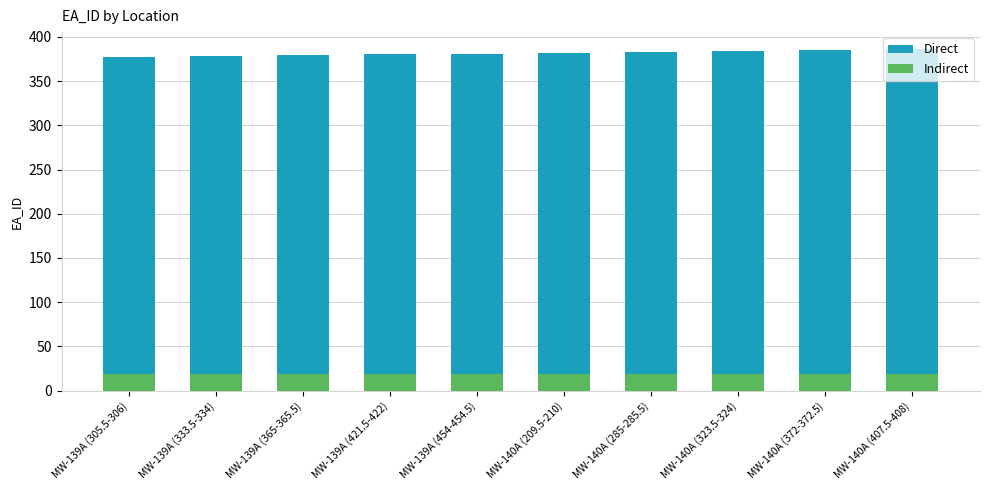

Does the chart contain any negative values?

No